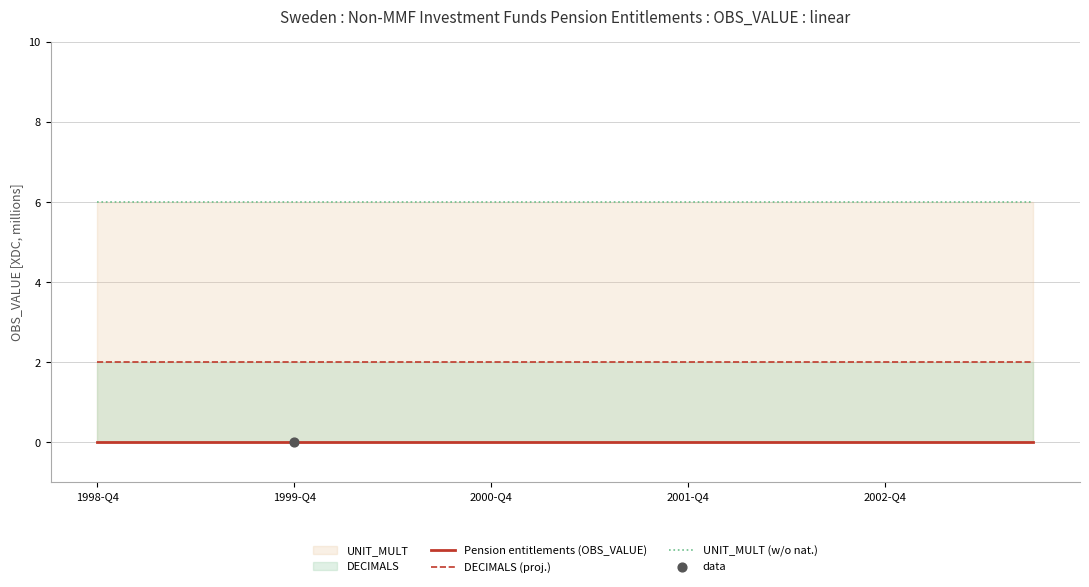

Which series contains the lowest Y value?

Pension entitlements (OBS_VALUE)